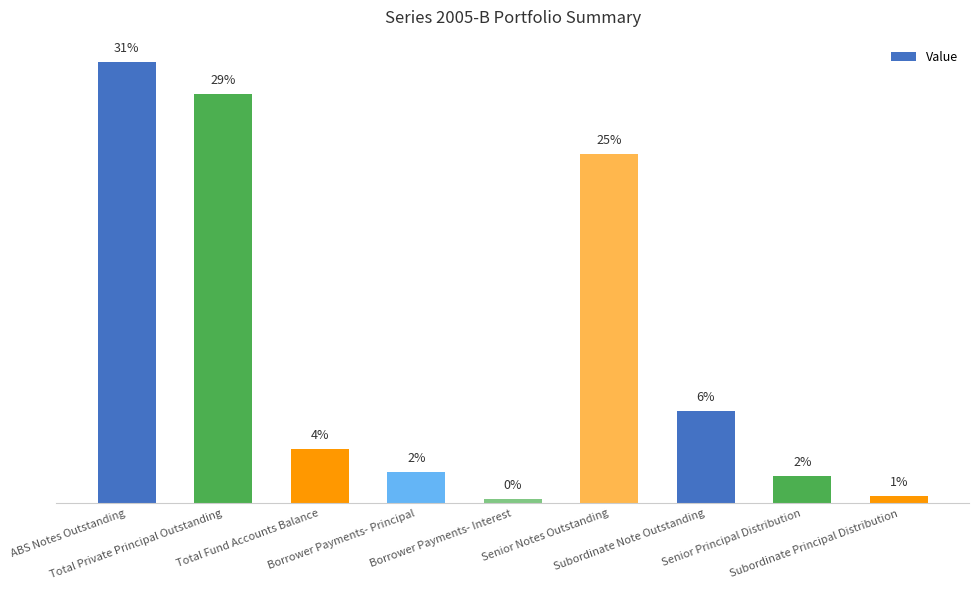

What is the maximum value shown in the chart?

31.2